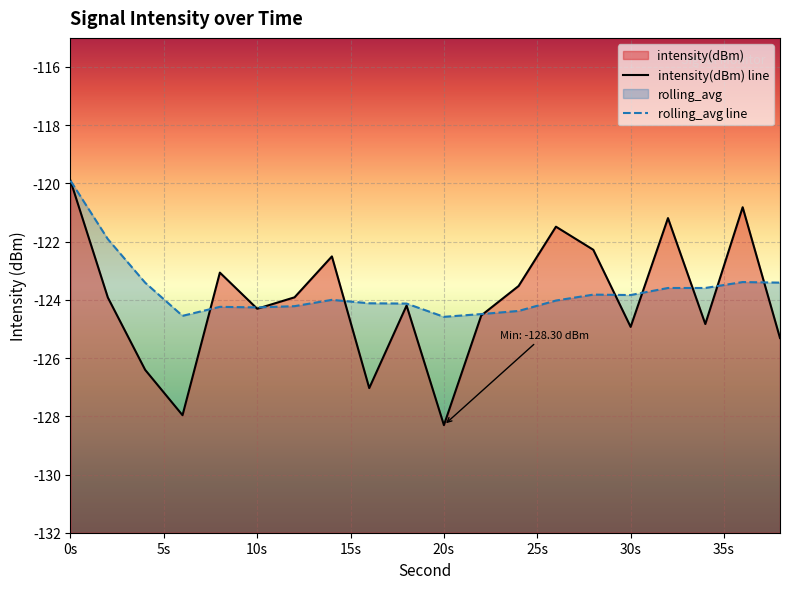

What is the difference between the intensity(dBm) values at 26 and 32?

0.3